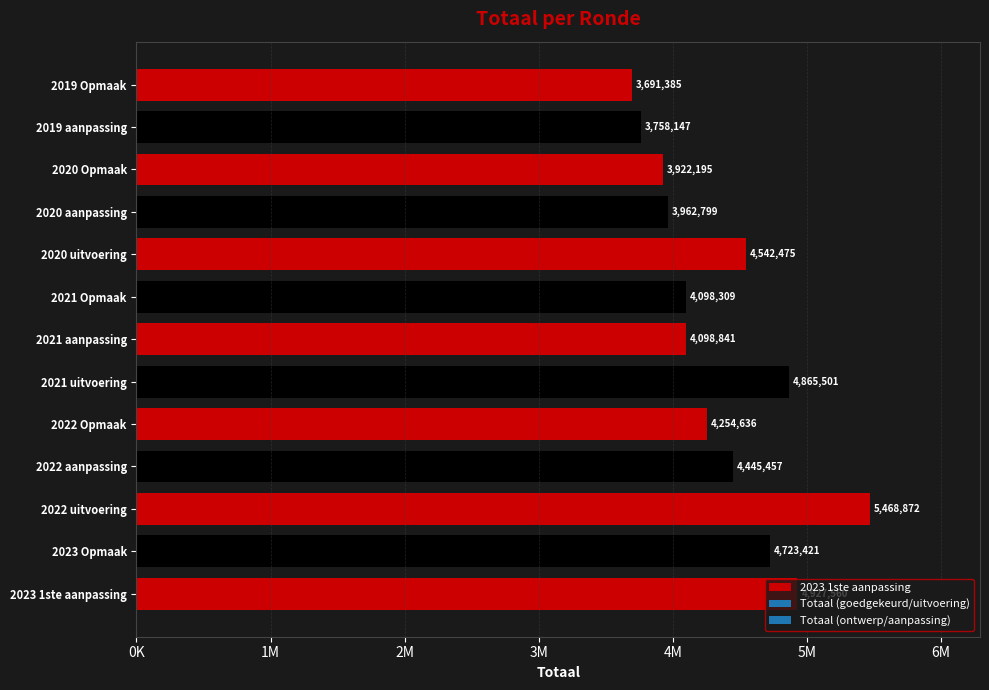

What is the sum of all values?

56759598